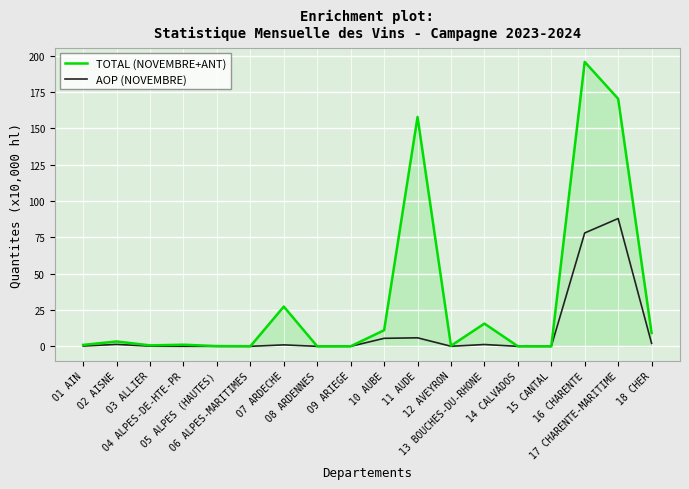

The TOTAL (NOVEMBRE+ANT) series shows 170.4 at 17 CHARENTE-MARITIME. True or false?

True